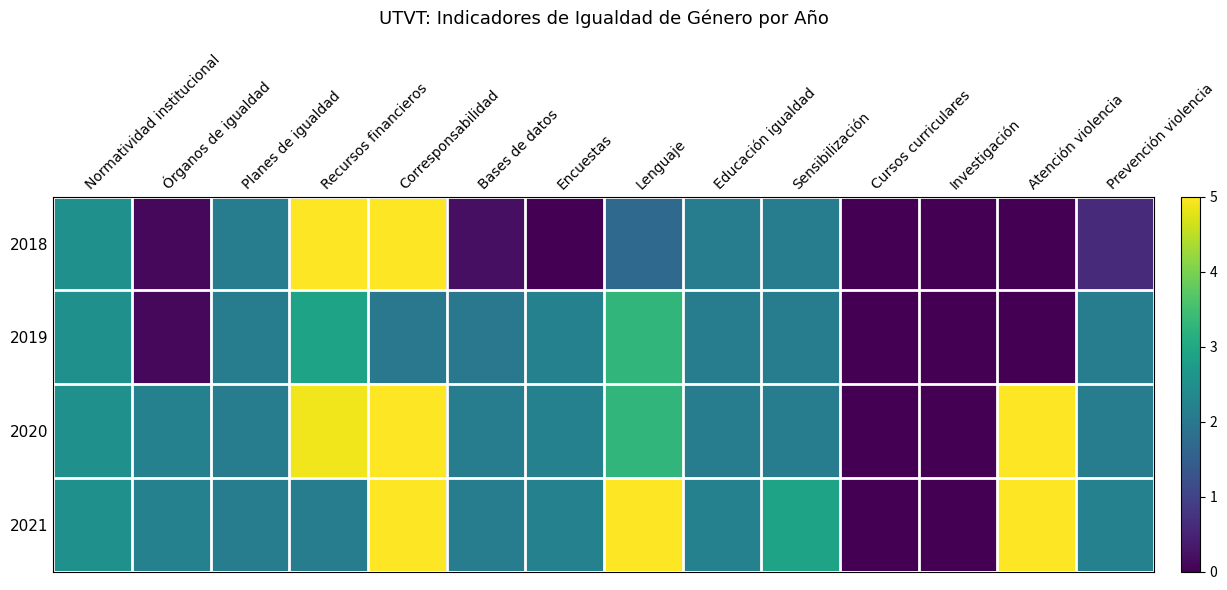

Reading left to right, what are all the values shown in this chart?

2018: Normatividad institucional=2.5	Órganos de igualdad=0.1	Planes de igualdad=2.1	Recursos financieros=5.0	Corresponsabilidad=5.0	Bases de datos=0.2	Encuestas=0.0	Lenguaje=1.7	Educación igualdad=2.1	Sensibilización=2.1	Cursos curriculares=0.0	Investigación=0.0	Atención violencia=0.0	Prevención violencia=0.6
2019: Normatividad institucional=2.5	Órganos de igualdad=0.1	Planes de igualdad=2.1	Recursos financieros=2.9	Corresponsabilidad=2.0	Bases de datos=2.0	Encuestas=2.2	Lenguaje=3.3	Educación igualdad=2.1	Sensibilización=2.1	Cursos curriculares=0.0	Investigación=0.0	Atención violencia=0.0	Prevención violencia=2.1
2020: Normatividad institucional=2.5	Órganos de igualdad=2.2	Planes de igualdad=2.1	Recursos financieros=4.9	Corresponsabilidad=5.0	Bases de datos=2.1	Encuestas=2.2	Lenguaje=3.3	Educación igualdad=2.1	Sensibilización=2.1	Cursos curriculares=0.0	Investigación=0.0	Atención violencia=5.0	Prevención violencia=2.1
2021: Normatividad institucional=2.5	Órganos de igualdad=2.2	Planes de igualdad=2.1	Recursos financieros=2.1	Corresponsabilidad=5.0	Bases de datos=2.1	Encuestas=2.2	Lenguaje=5.0	Educación igualdad=2.2	Sensibilización=2.9	Cursos curriculares=0.0	Investigación=0.0	Atención violencia=5.0	Prevención violencia=2.2